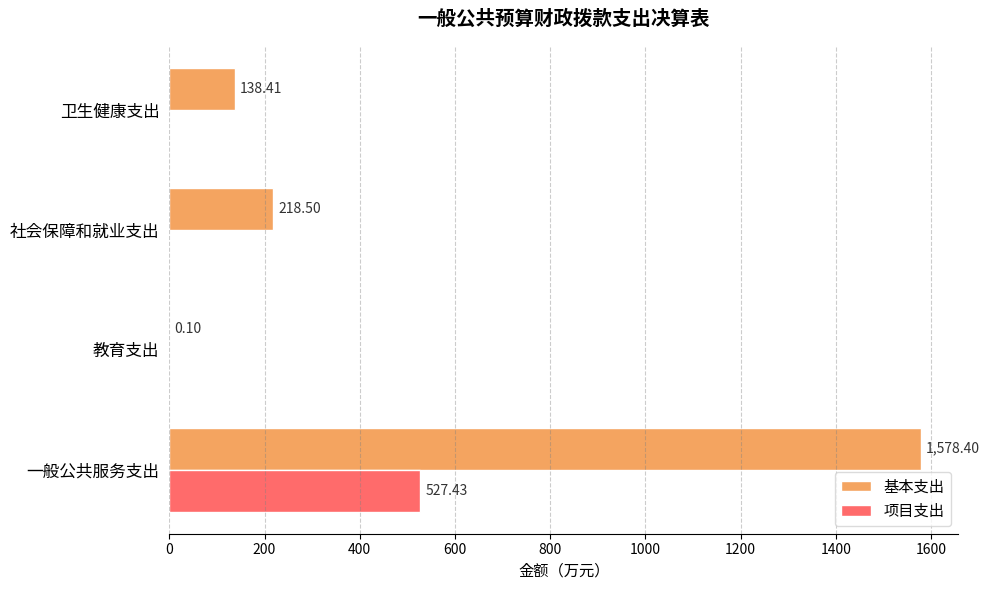

Which series has the largest total across all categories?

基本支出